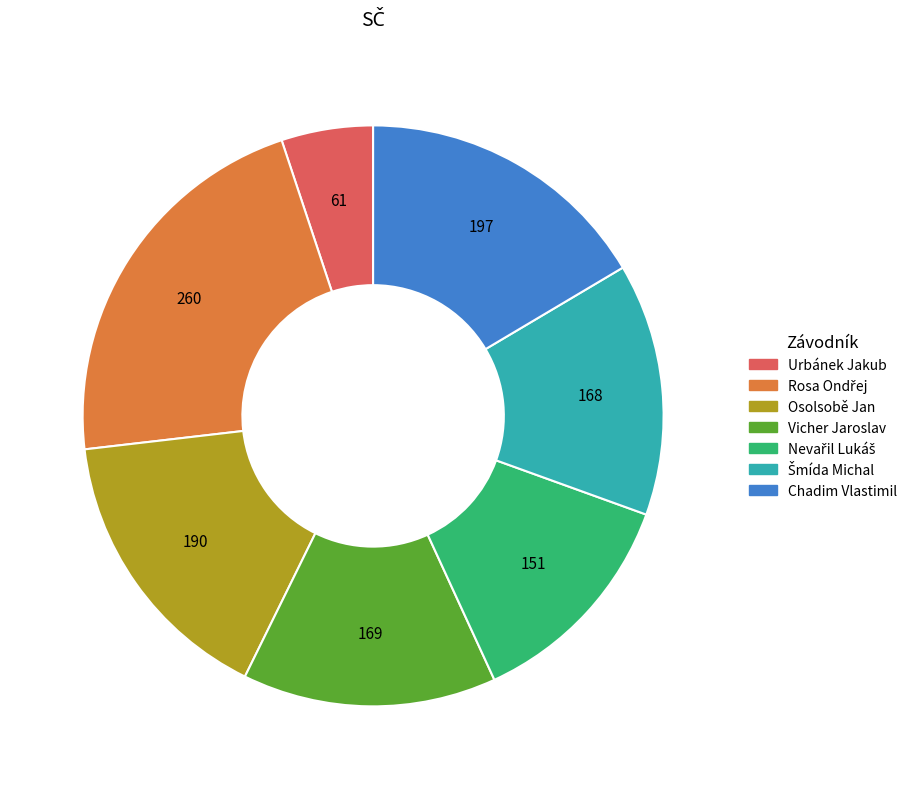

Is the sum of Chadim Vlastimil and Vicher Jaroslav greater than half?

No